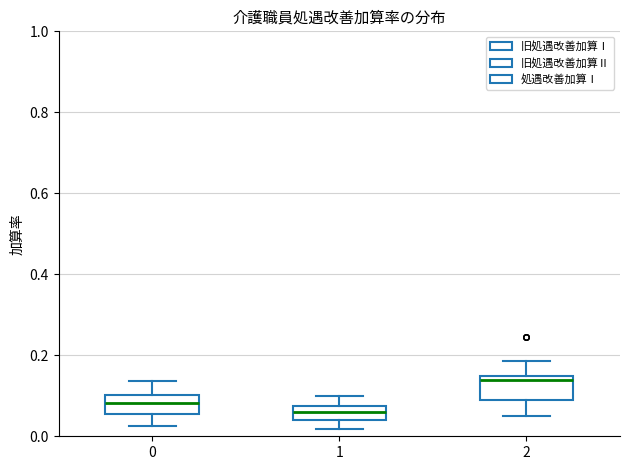

Where does the upper whisker of the box at x = 1 end on the y-axis? The values are not printed on the chart, so give them approximately, as read against the axis.

0.10